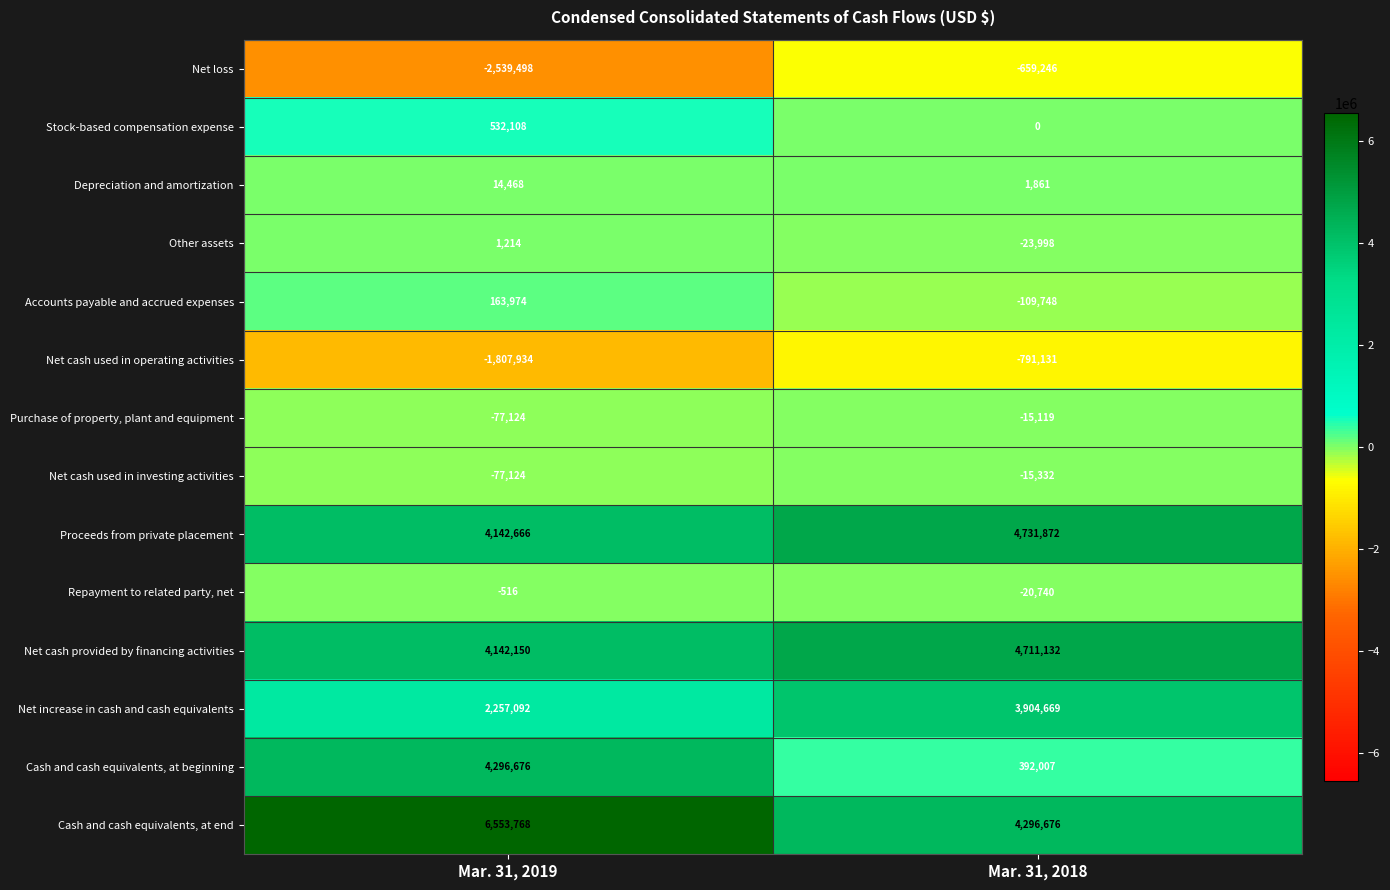

The value of Purchase of property, plant and equipment at Mar. 31, 2019 is -77124. True or false?

True